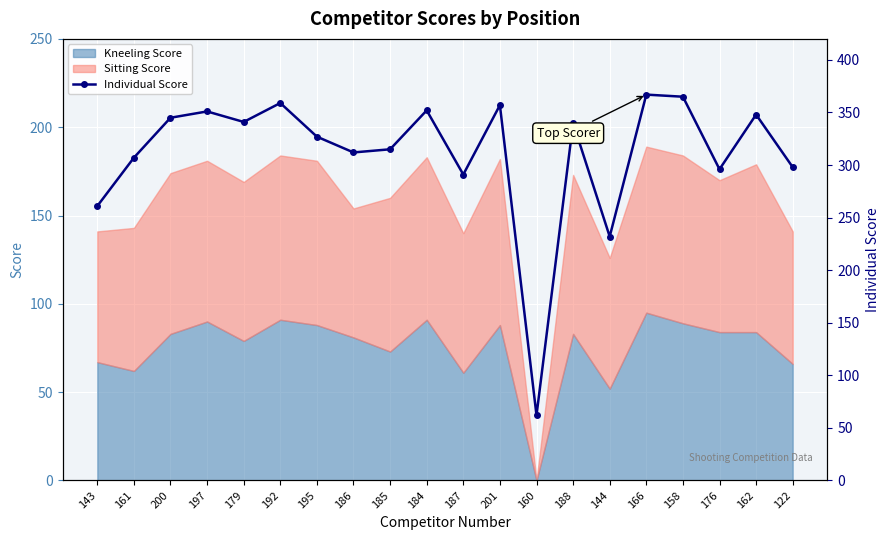

What is the ratio of the value at 184 to the value at 197?

1.0